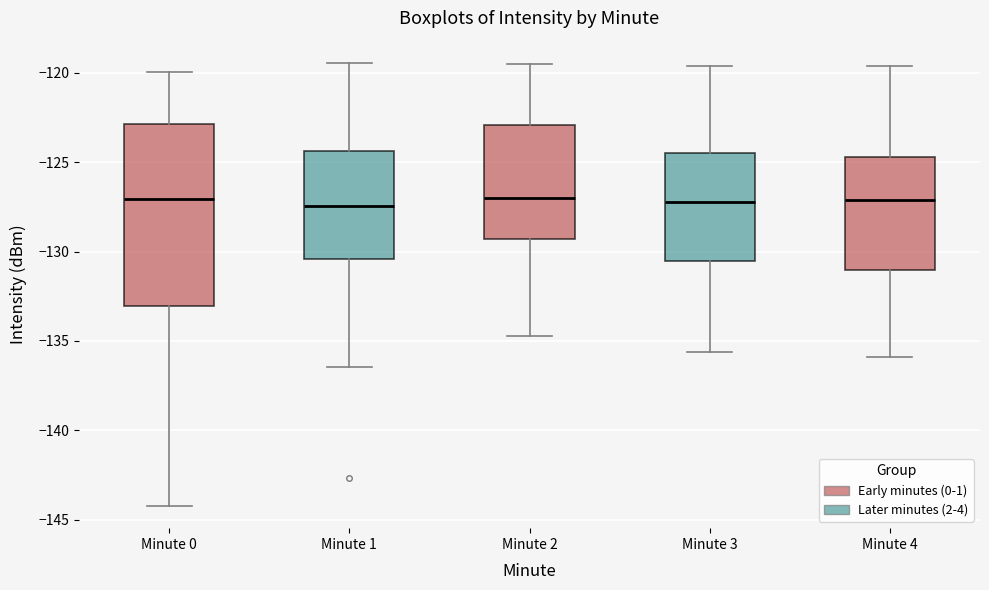

Where does the median line of the box for Minute 3 sit on the y-axis? The values are not printed on the chart, so give them approximately, as read against the axis.

-127.0